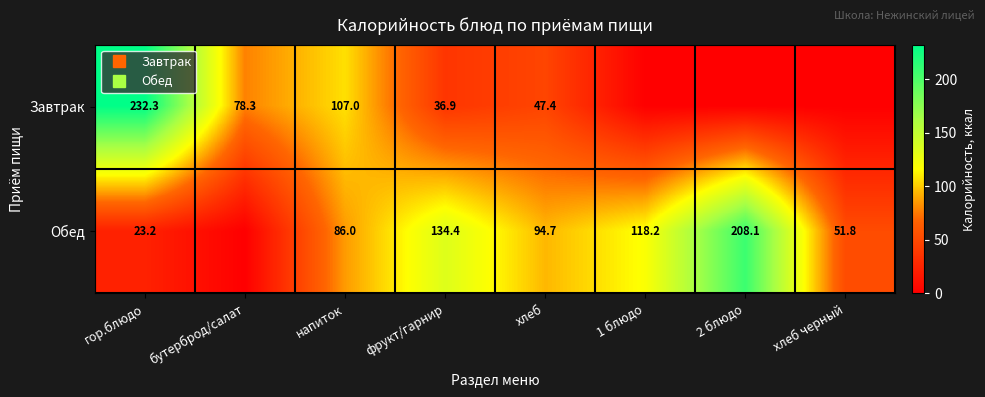

Where is Обед nearest to the value 104?

хлеб